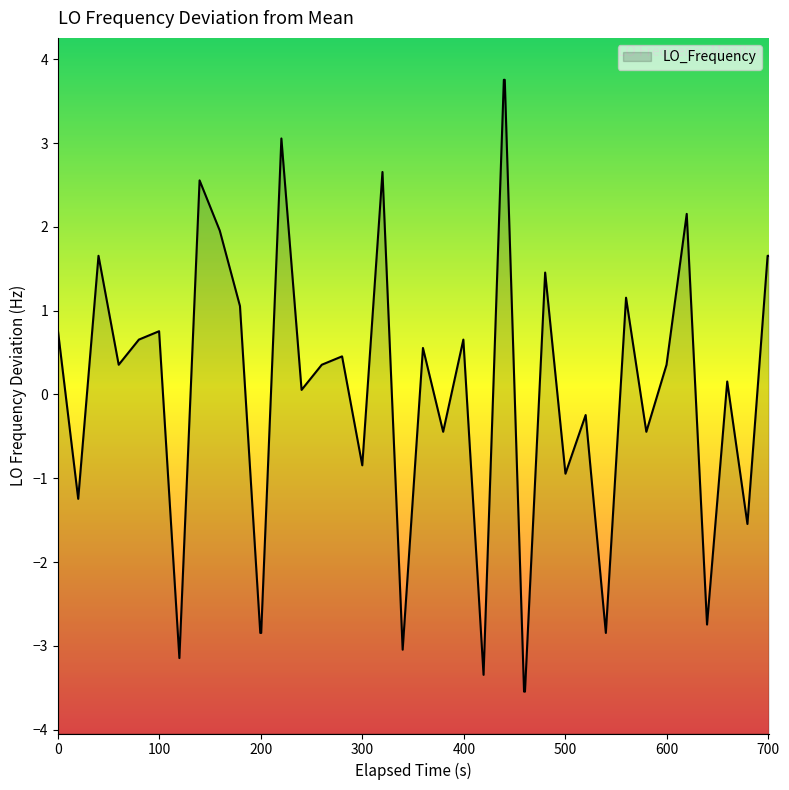

What is the maximum value shown in the chart?

3.8